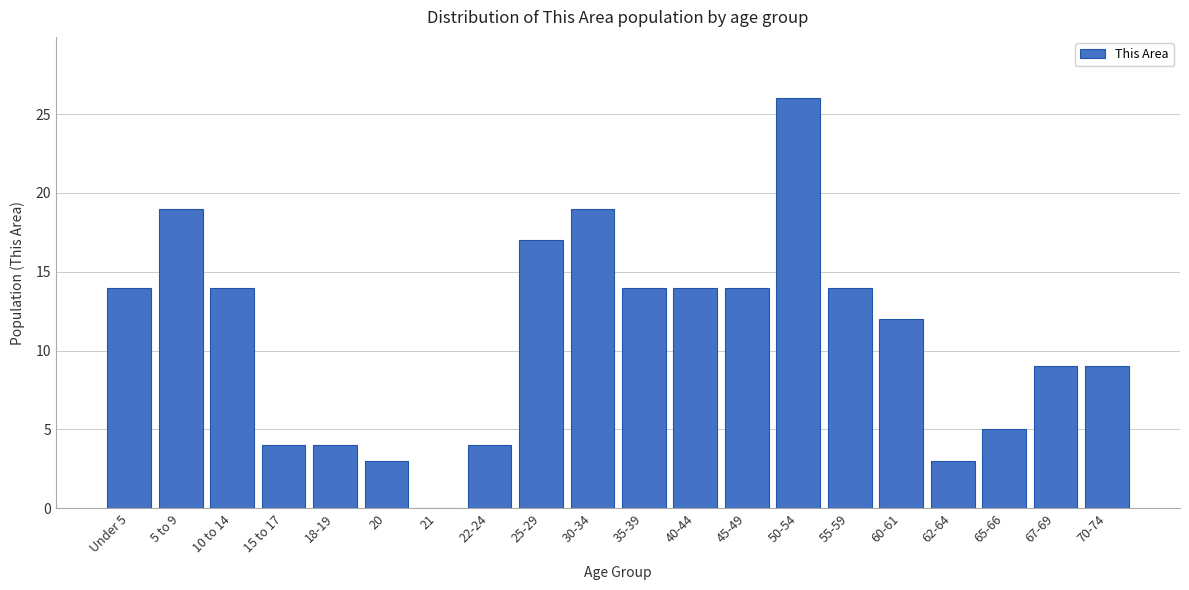

Reading right to left, what are all the values shown in this chart?

70-74=9	67-69=9	65-66=5	62-64=3	60-61=12	55-59=14	50-54=26	45-49=14	40-44=14	35-39=14	30-34=19	25-29=17	22-24=4	21=0	20=3	18-19=4	15 to 17=4	10 to 14=14	5 to 9=19	Under 5=14